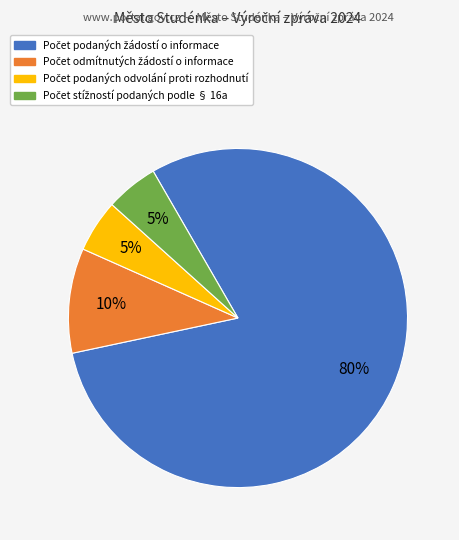

How many slices are in this pie chart?

4